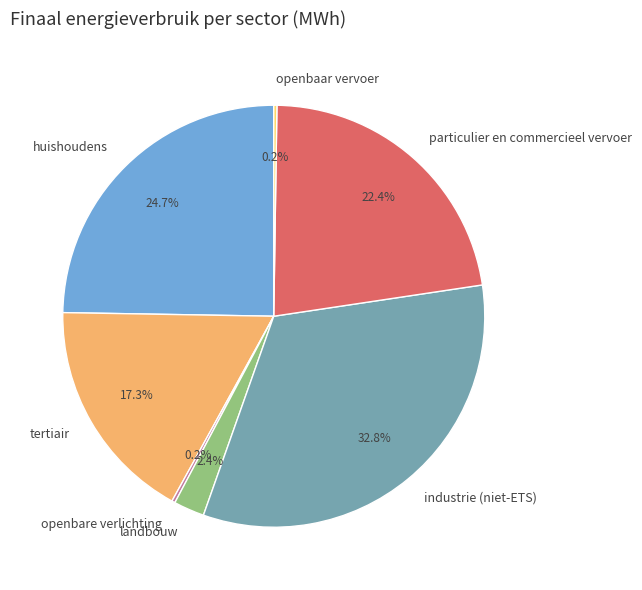

What portion of the pie excludes industrie (niet-ETS)?

67.2%